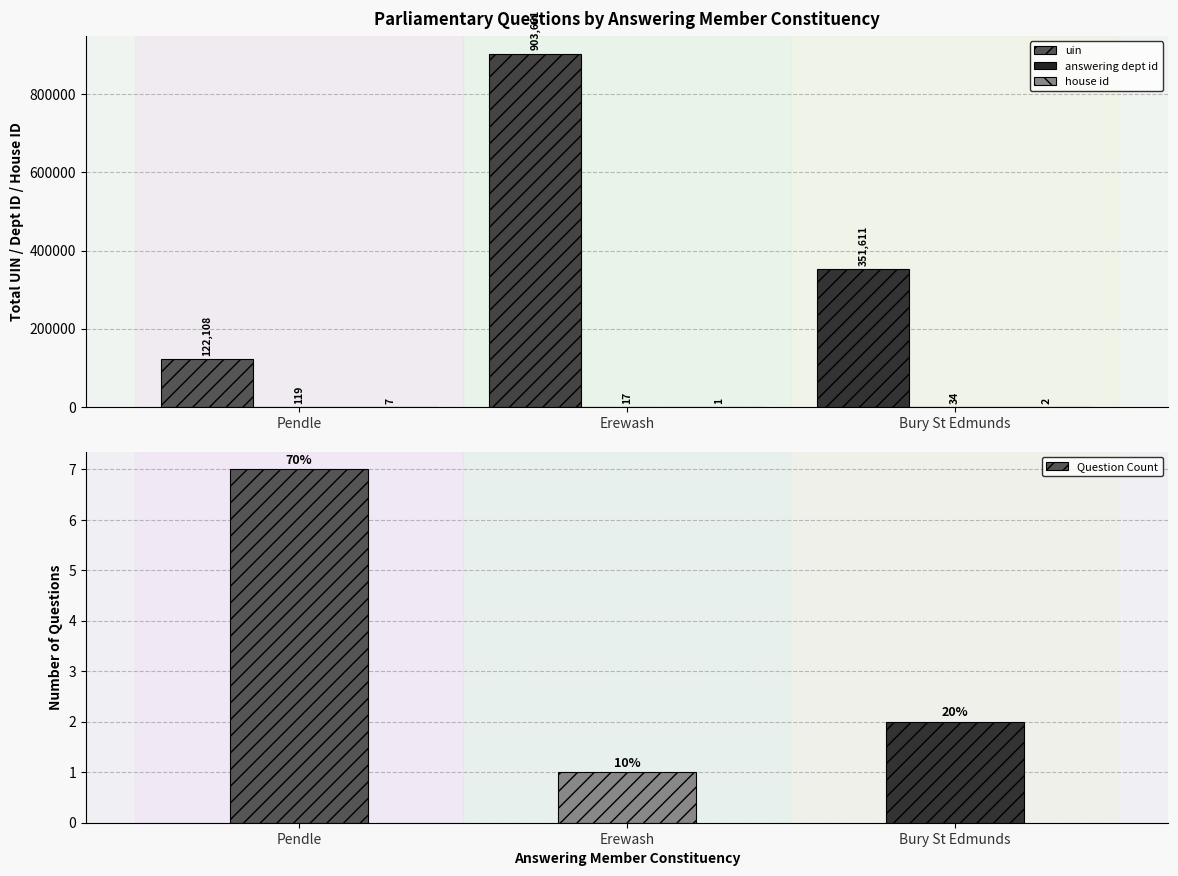

Count the Question Count values in the range 1 to 7.

3